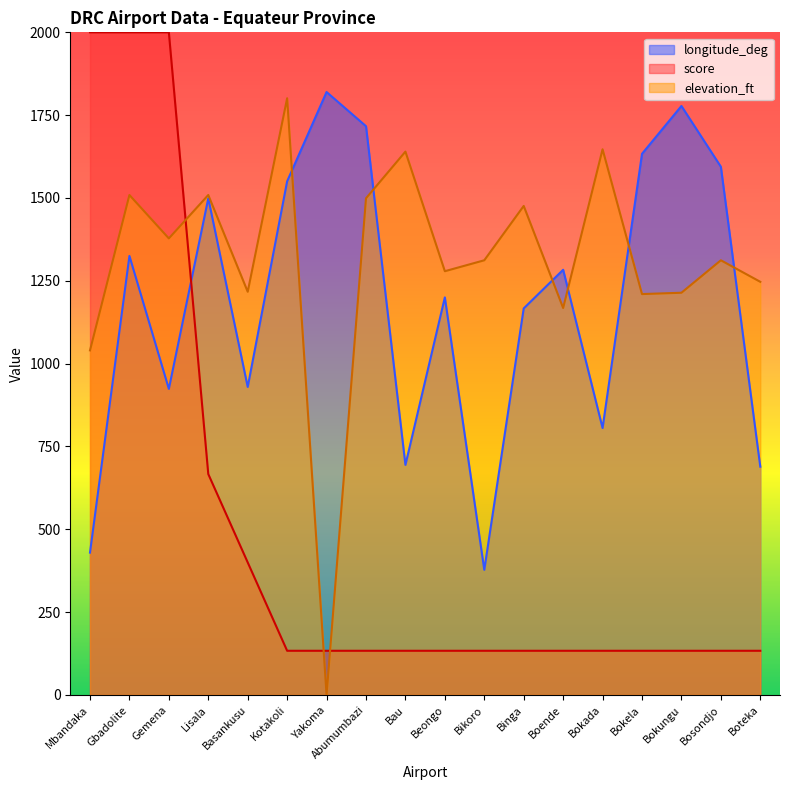

Reading right to left, what are all the values shown in this chart?

longitude_deg: Boteka=689.0	Bosondjo=1594.3	Bokungu=1777.7	Bokela=1633.3	Bokada=805.7	Boende=1283.3	Binga=1166.7	Bikoro=377.7	Beongo=1200.0	Bau=694.3	Abumumbazi=1716.7	Yakoma=1819.8	Kotakoli=1550.3	Basankusu=929.6	Lisala=1499.0	Gemena=923.8	Gbadolite=1325.1	Mbandaka=429.6
score: Boteka=133.3	Bosondjo=133.3	Bokungu=133.3	Bokela=133.3	Bokada=133.3	Boende=133.3	Binga=133.3	Bikoro=133.3	Beongo=133.3	Bau=133.3	Abumumbazi=133.3	Yakoma=133.3	Kotakoli=133.3	Basankusu=400.0	Lisala=666.7	Gemena=2000.0	Gbadolite=2000.0	Mbandaka=2000.0
elevation_ft: Boteka=1247.0	Bosondjo=1312.0	Bokungu=1214.0	Bokela=1210.0	Bokada=1647.0	Boende=1168.0	Binga=1476.0	Bikoro=1312.0	Beongo=1279.0	Bau=1640.0	Abumumbazi=1499.0	Yakoma=0.0	Kotakoli=1801.0	Basankusu=1217.0	Lisala=1509.0	Gemena=1378.0	Gbadolite=1509.0	Mbandaka=1040.0